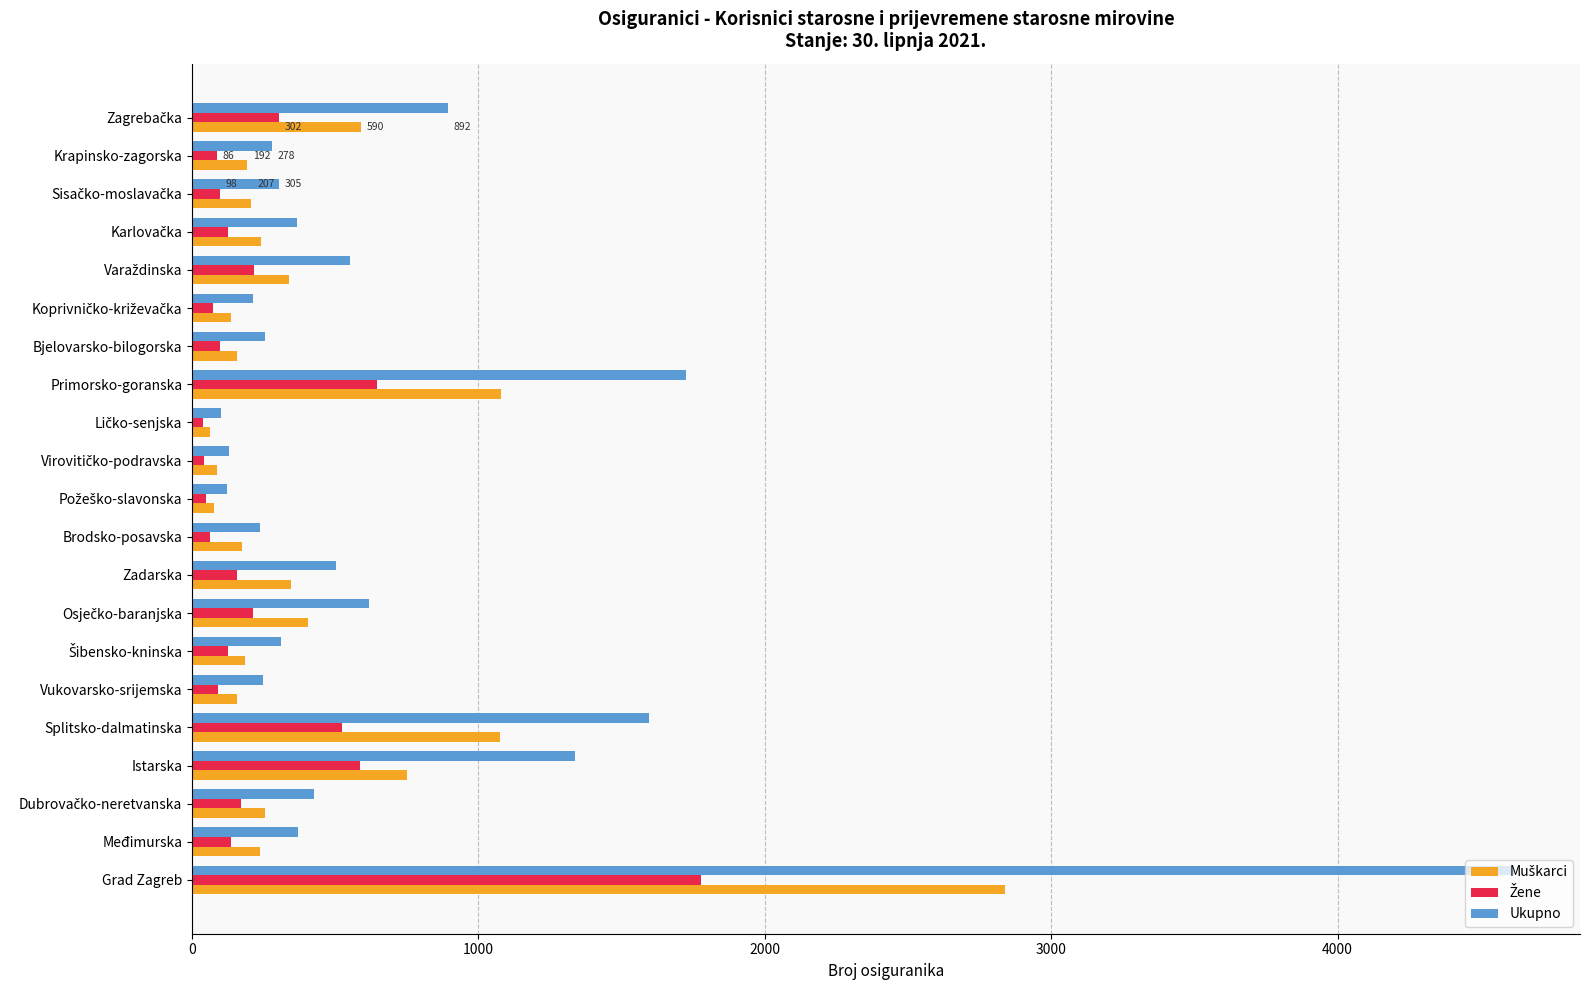

The Ukupno series shows 278 at Krapinsko-zagorska. True or false?

True